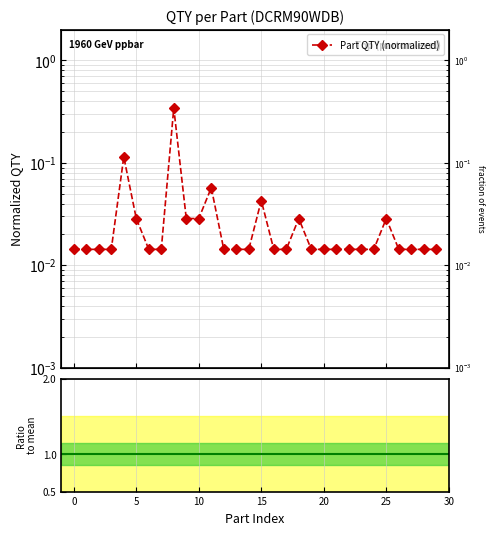

Reading right to left, list all the values displayed in this chart.

0.0	0.0	0.0	0.0	0.0	0.0	0.0	0.0	0.0	0.0	0.0	0.0	0.0	0.0	0.0	0.0	0.0	0.0	0.1	0.0	0.0	0.3	0.0	0.0	0.0	0.1	0.0	0.0	0.0	0.0